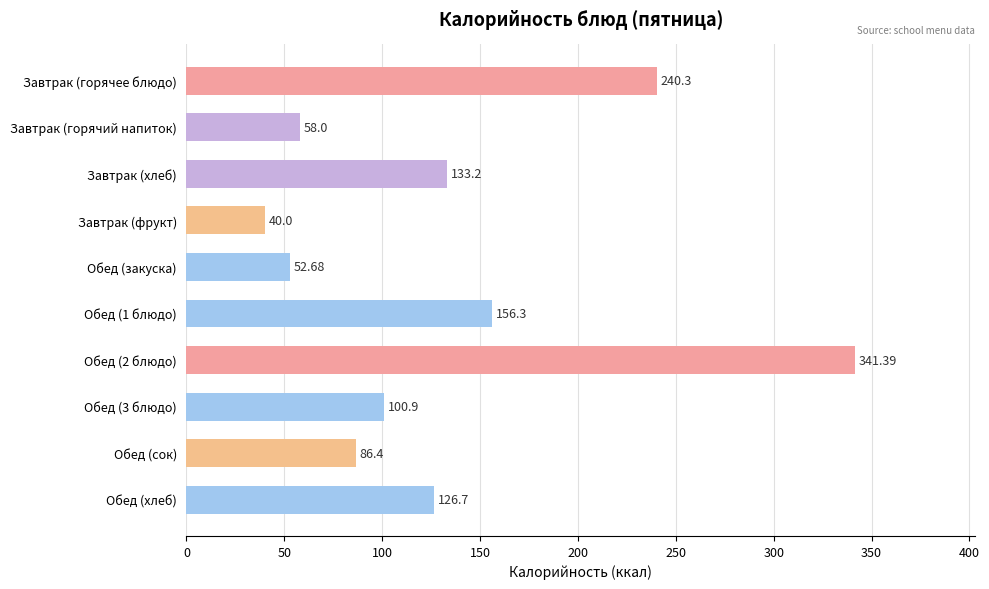

At which category does the chart reach its minimum across all series?

Завтрак (фрукт)